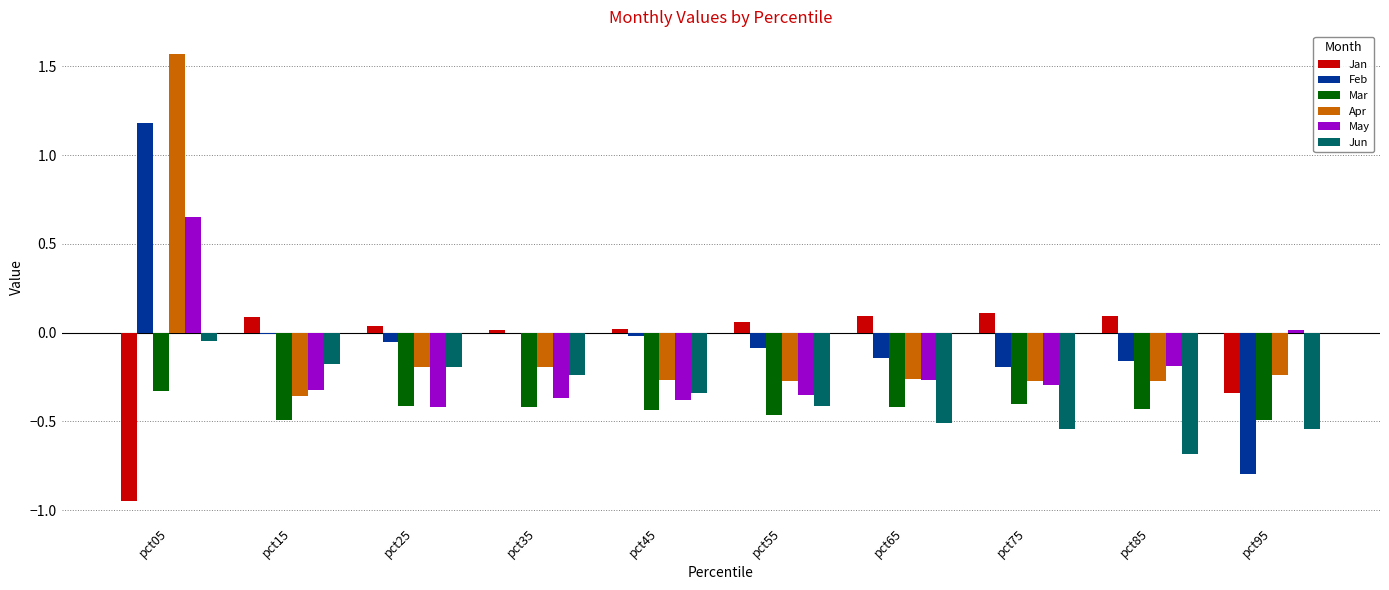

What is the sum of all May values?

-1.9